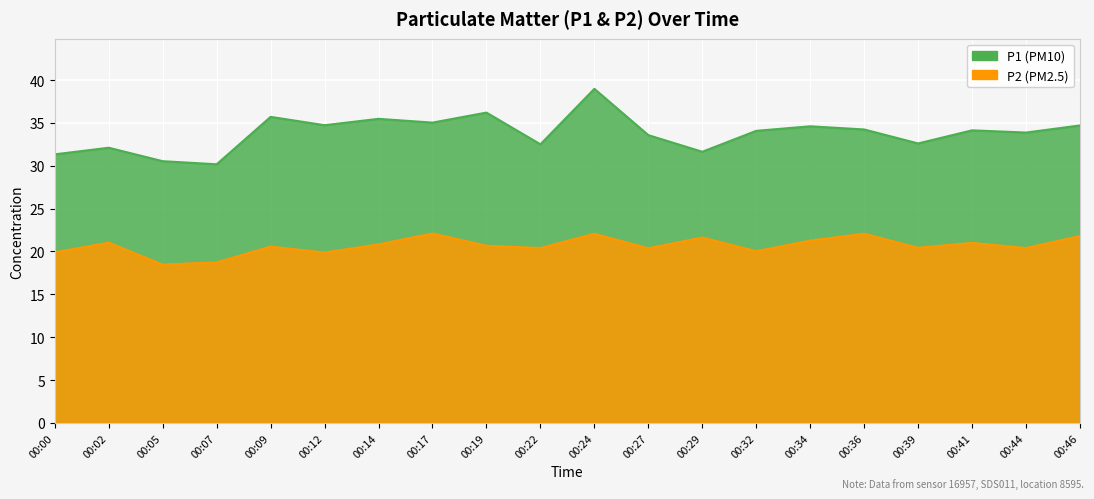

At which label does P2 first exceed 20?

00:02